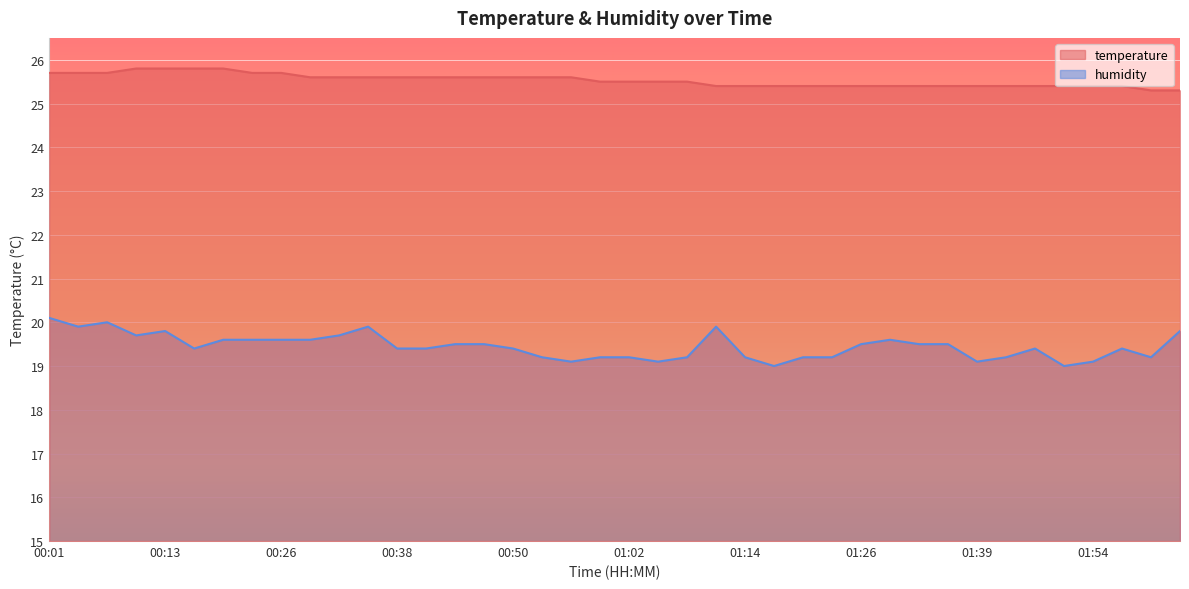

True or false: temperature and humidity intersect in this chart.

False